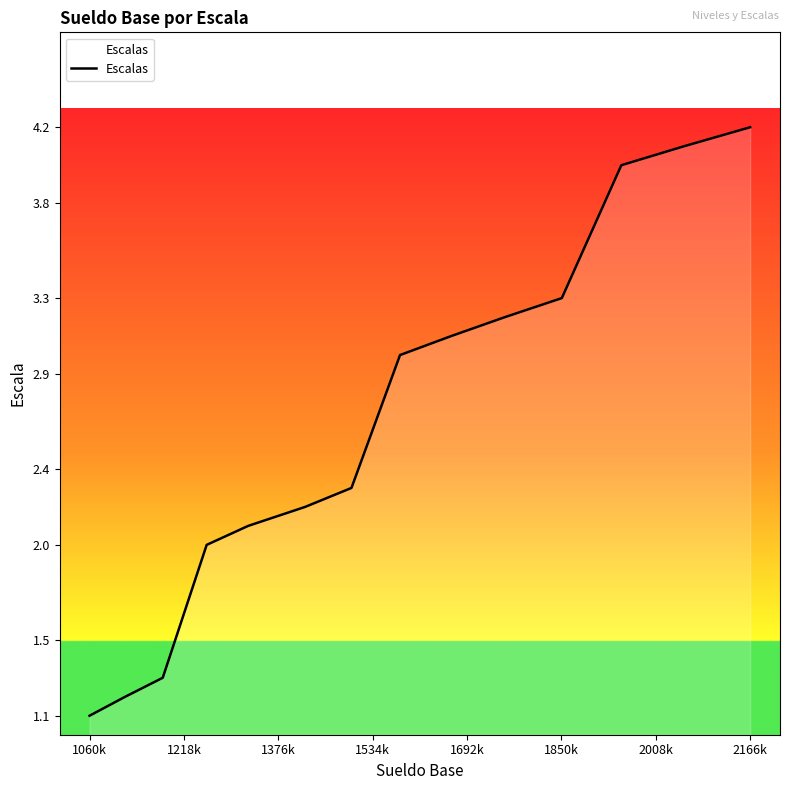

What is the difference between the maximum and minimum values?

3.1